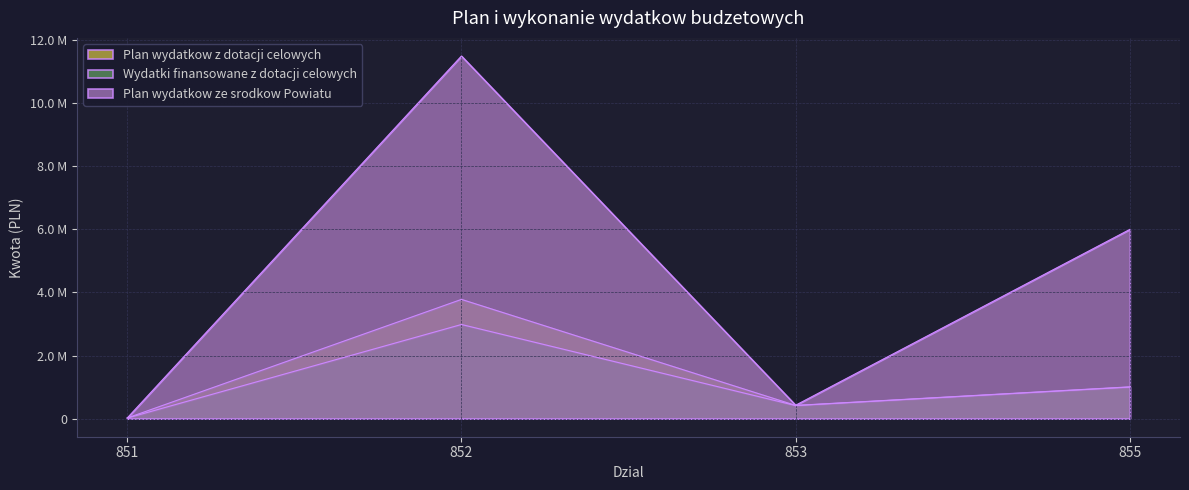

What is the sum of the Plan wydatkow z dotacji celowych values at 853 and 855?

1424401.4